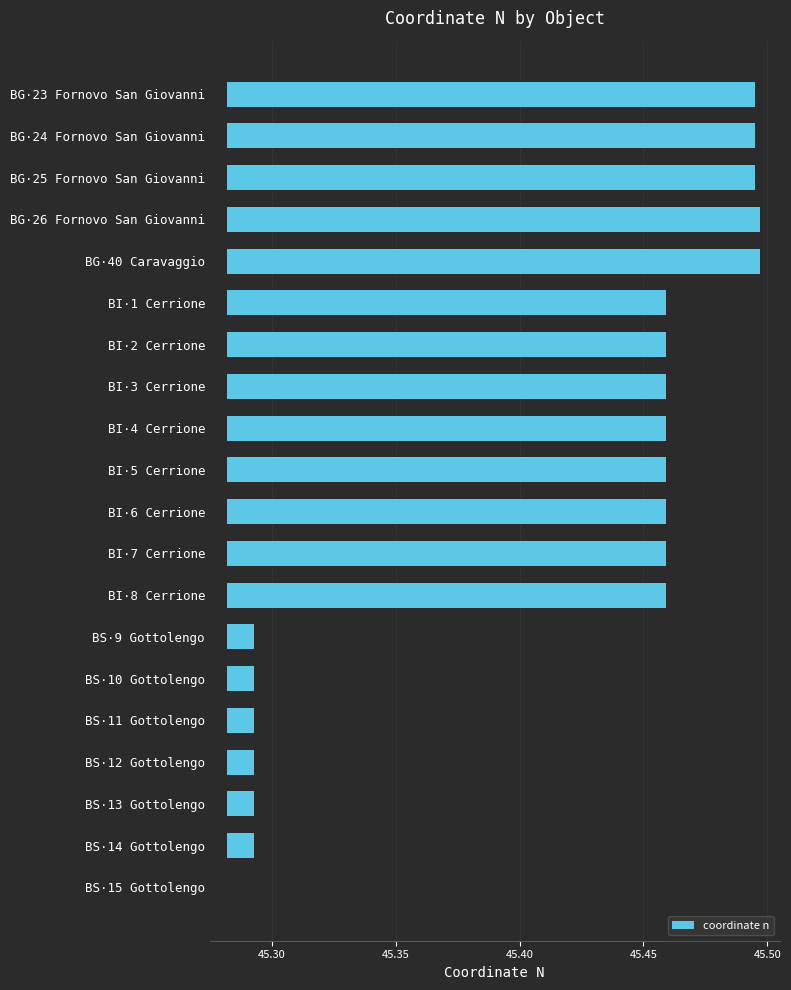

True or false: the data shows 0.0 at BS·13 Gottolengo.

False